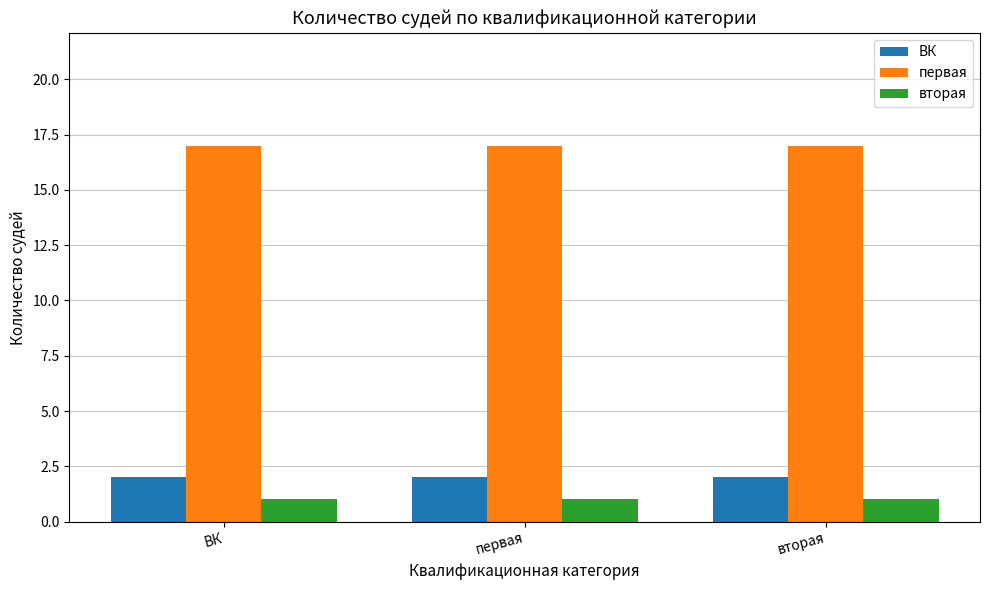

Reading left to right, transcribe all the data shown in this chart.

ВК: ВК=2	первая=2	вторая=2
первая: ВК=17	первая=17	вторая=17
вторая: ВК=1	первая=1	вторая=1